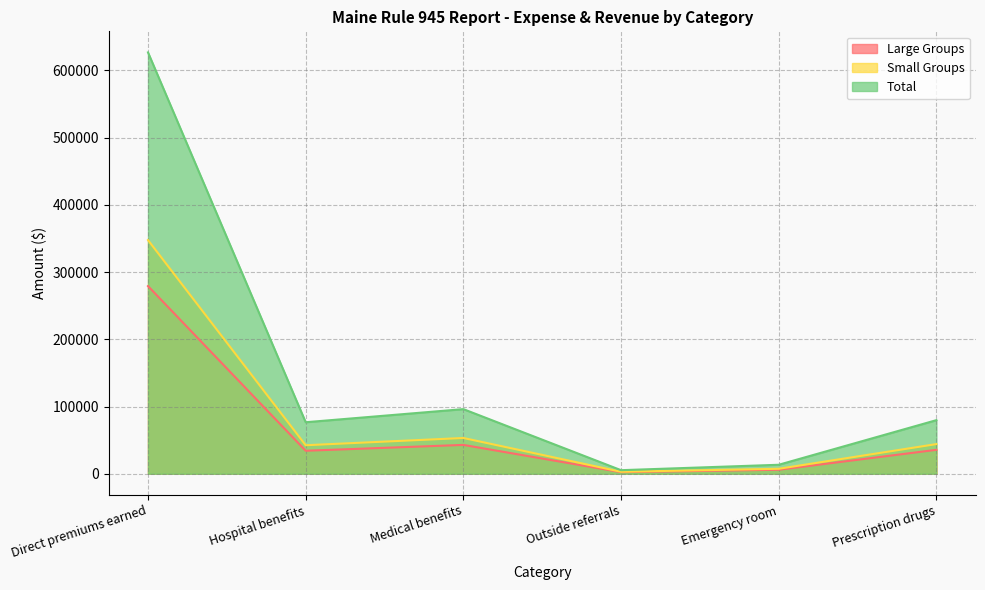

True or false: Total has a value of 626887 at Direct premiums earned.

True